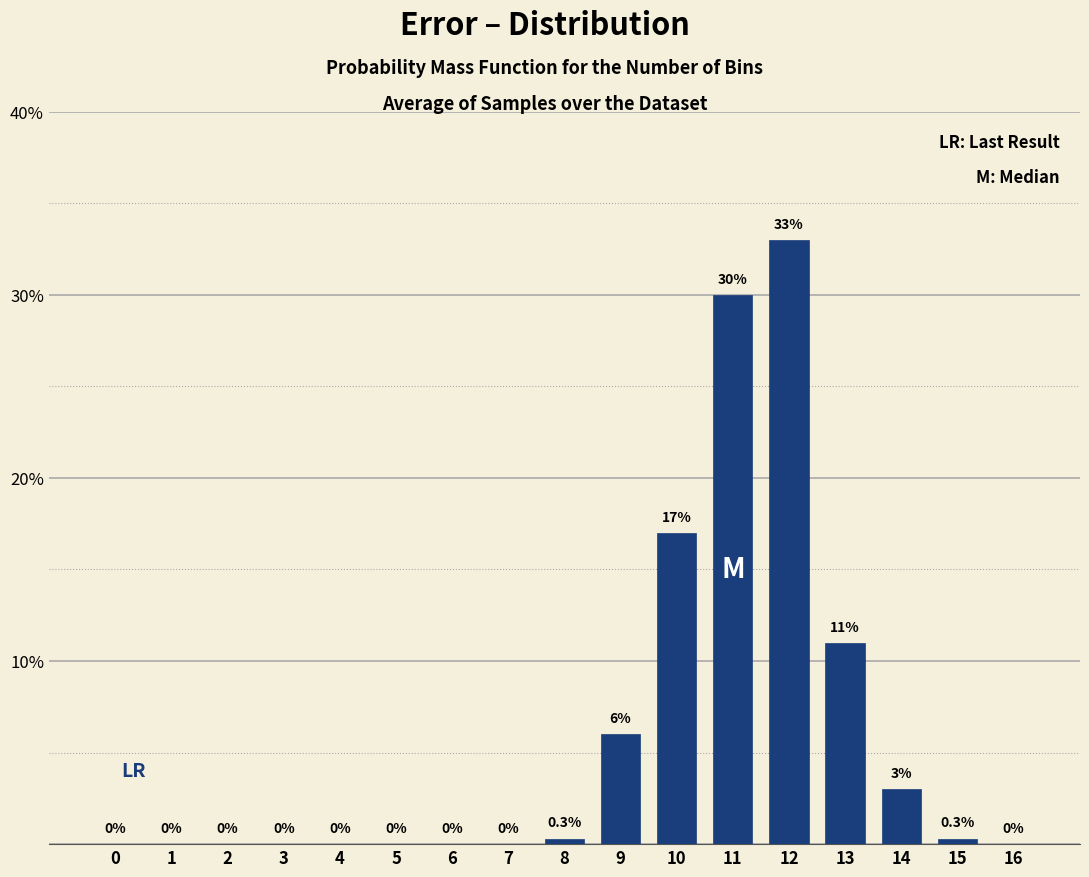

Reading left to right, transcribe all the data shown in this chart.

0=0.0	1=0.0	2=0.0	3=0.0	4=0.0	5=0.0	6=0.0	7=0.0	8=0.3	9=6.0	10=17.0	11=30.0	12=33.0	13=11.0	14=3.0	15=0.3	16=0.0